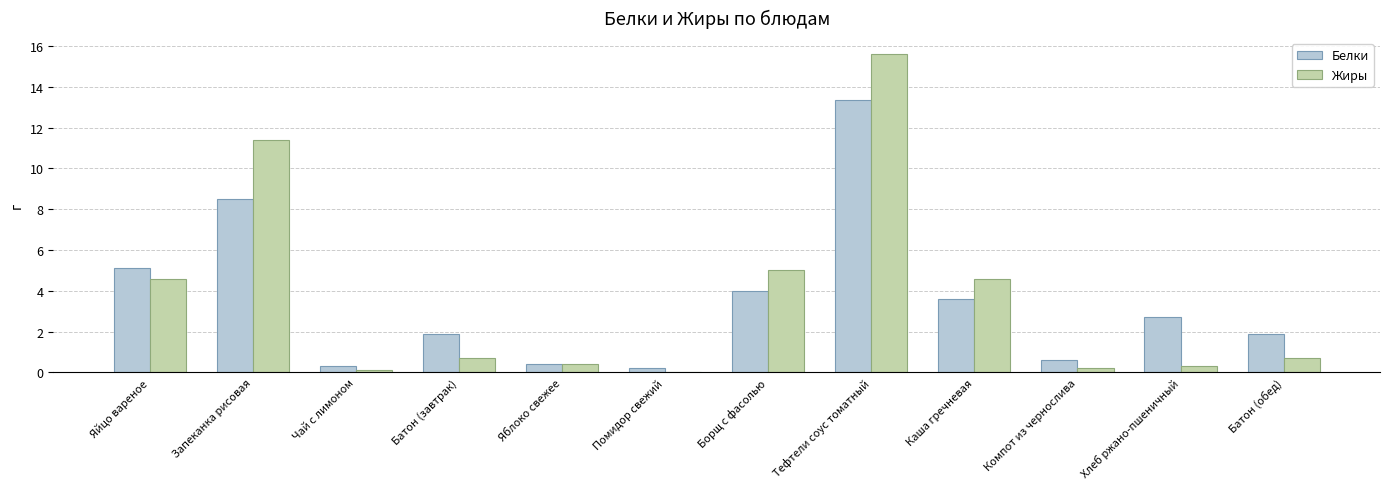

Are the bars grouped side by side (vs. stacked)?

Yes